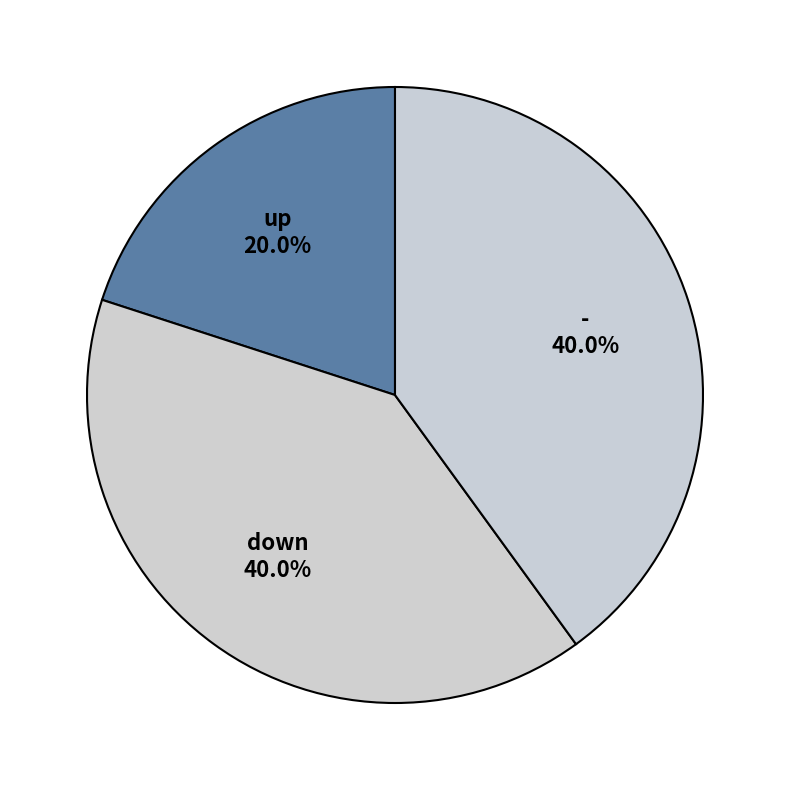

Approximately how many times larger is the value at - compared to down?

1.0